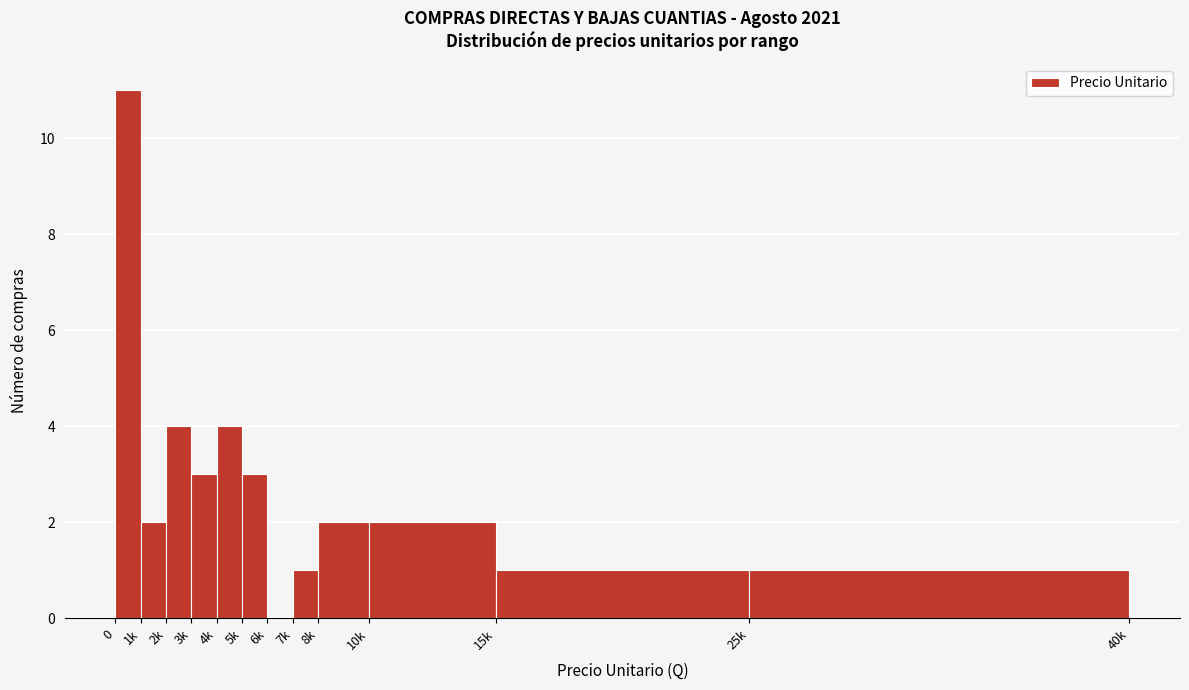

Reading left to right, list all the values displayed in this chart.

0=11	1k=2	2k=4	3k=3	4k=4	5k=3	6k=0	7k=1	8k=2	10k=2	15k=1	25k=1